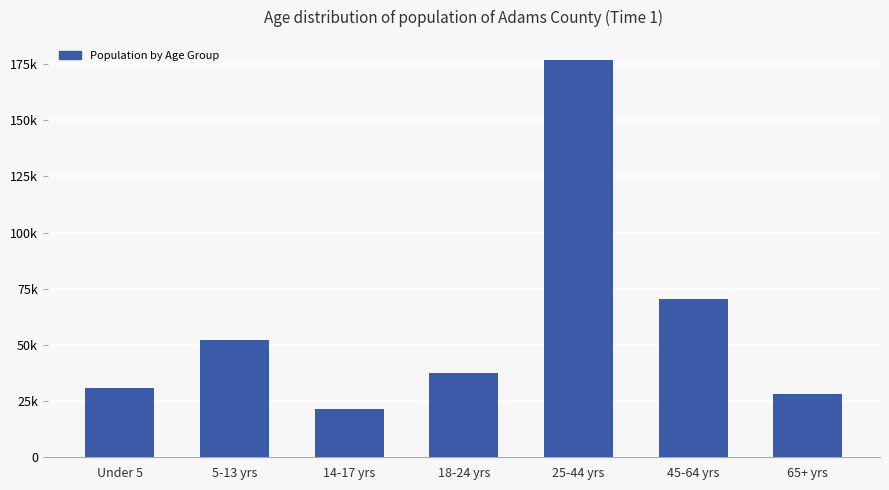

Between 18-24 yrs and 14-17 yrs, which is larger?

18-24 yrs